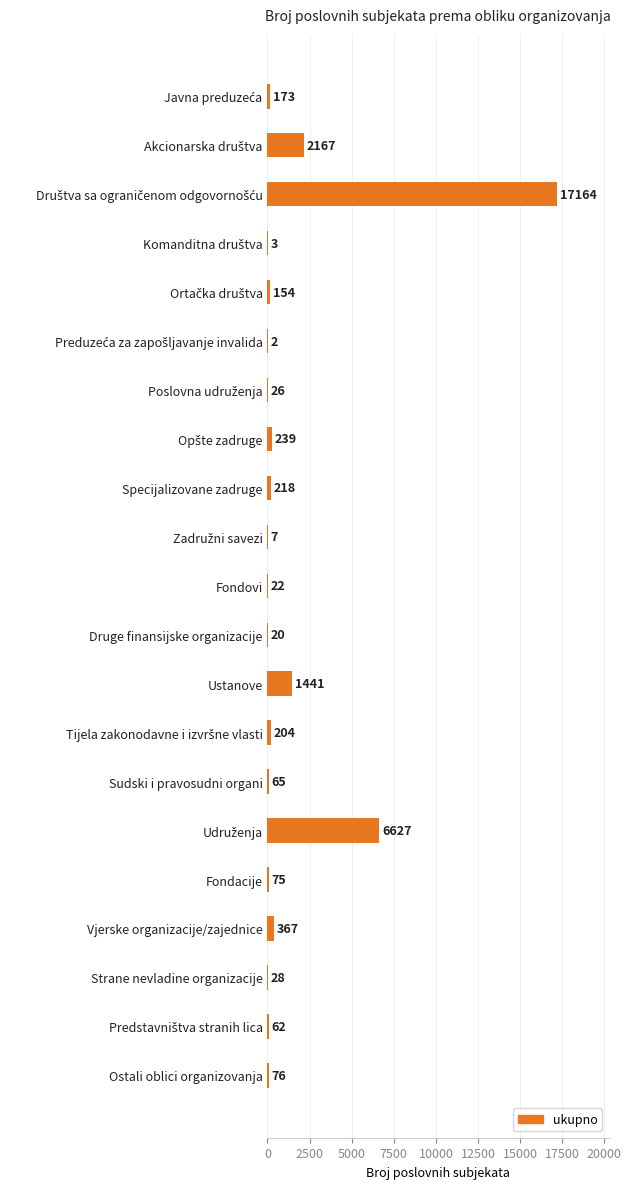

What is the change in value from Ustanove to Fondacije?

-1366